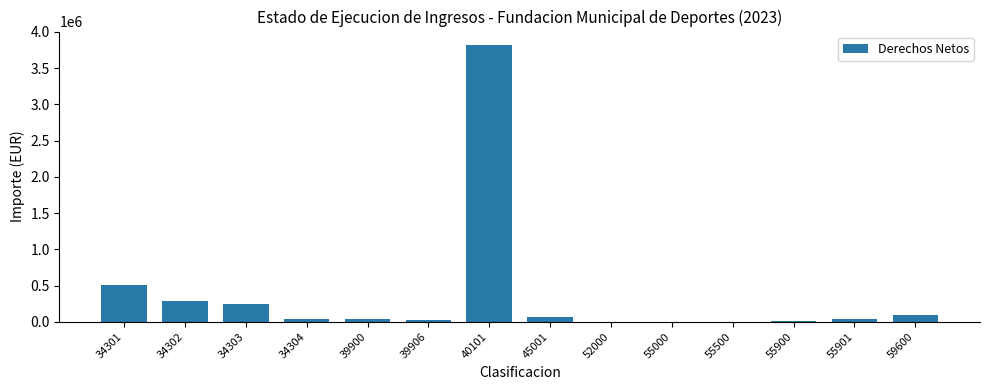

What is the sum of the values at 34303 and 40101?

4062274.7